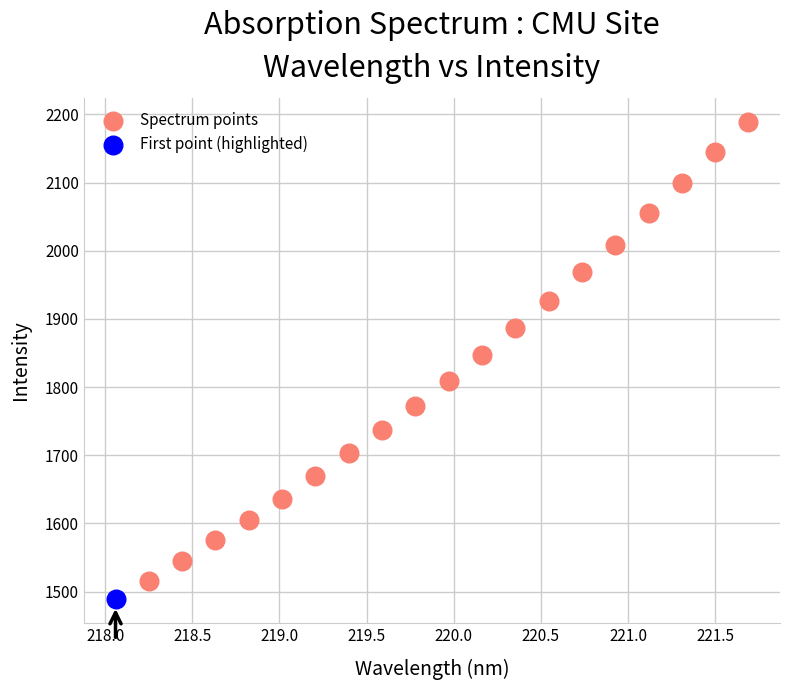

What are all the series names shown in the legend?

Spectrum points, First point (highlighted)